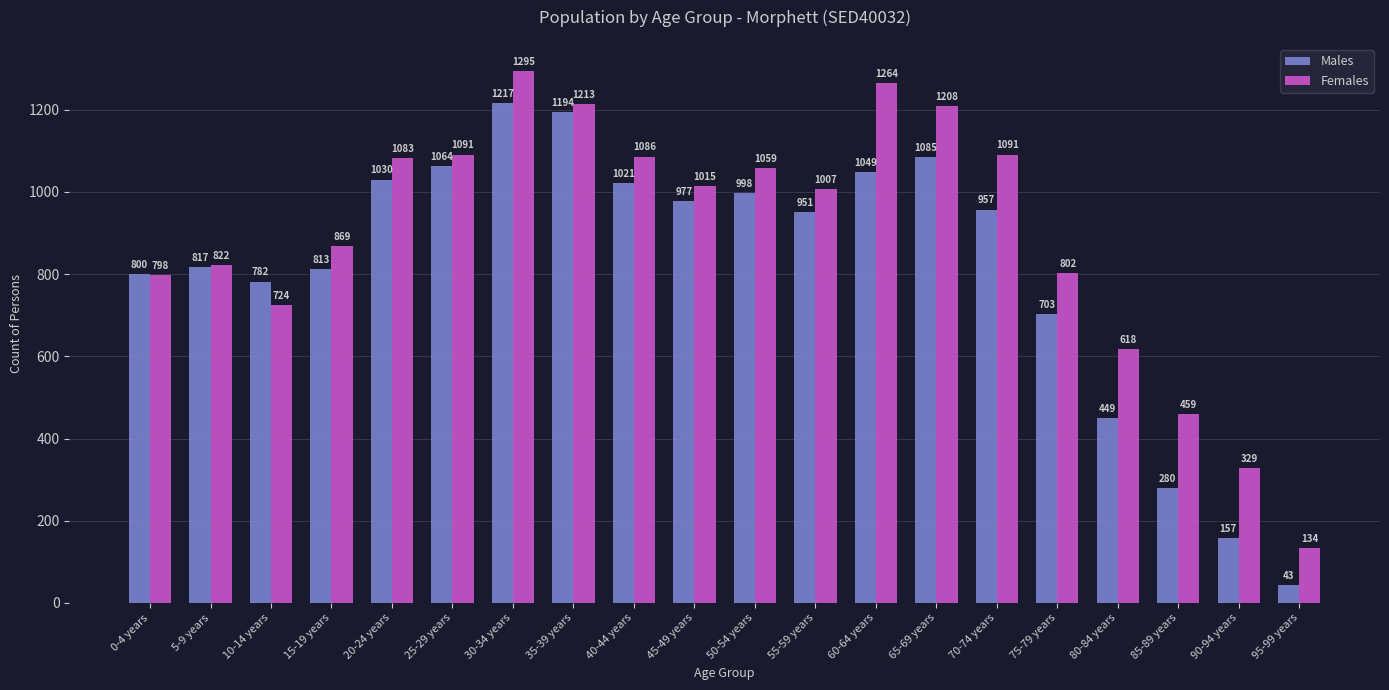

What is the average value of the Females series?

898